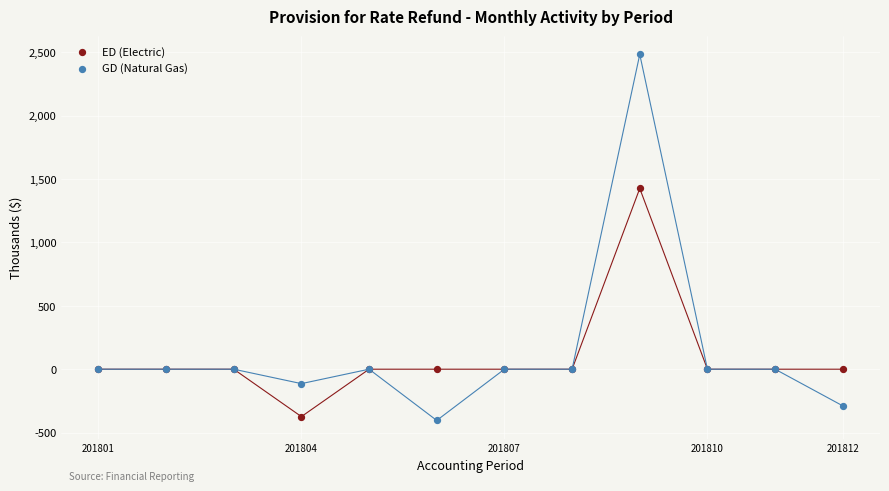

What are all the series names shown in the legend?

ED (Electric), GD (Natural Gas)